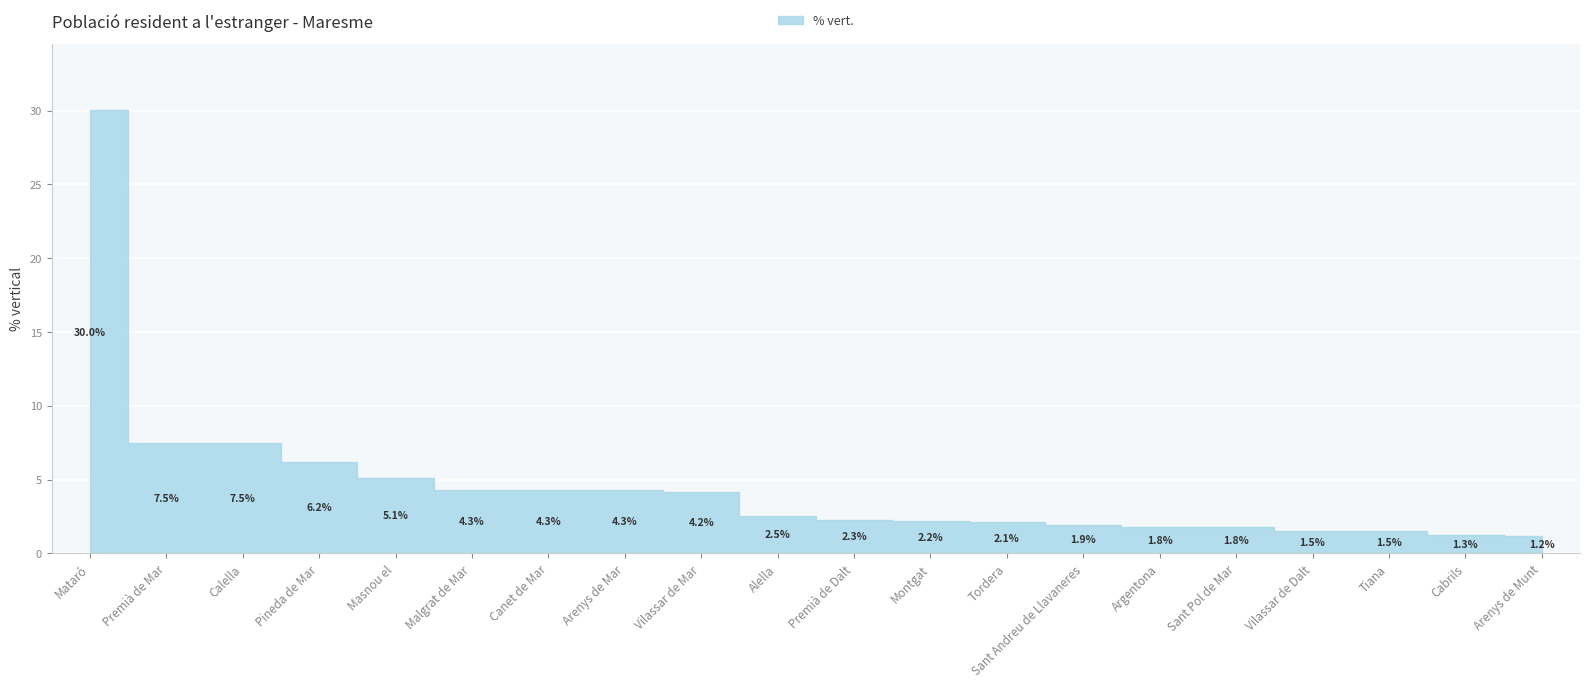

What is the change in value from Vilassar de Mar to Cabrils?

-2.9